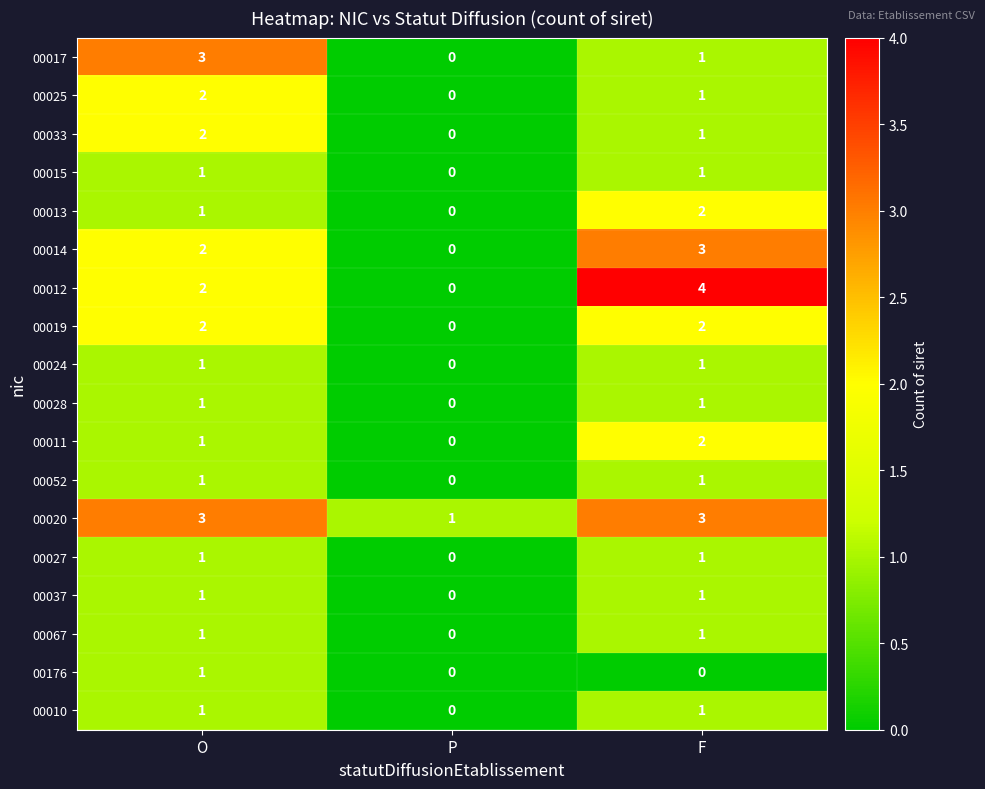

True or false: 00012 has a value of 2 at O.

True